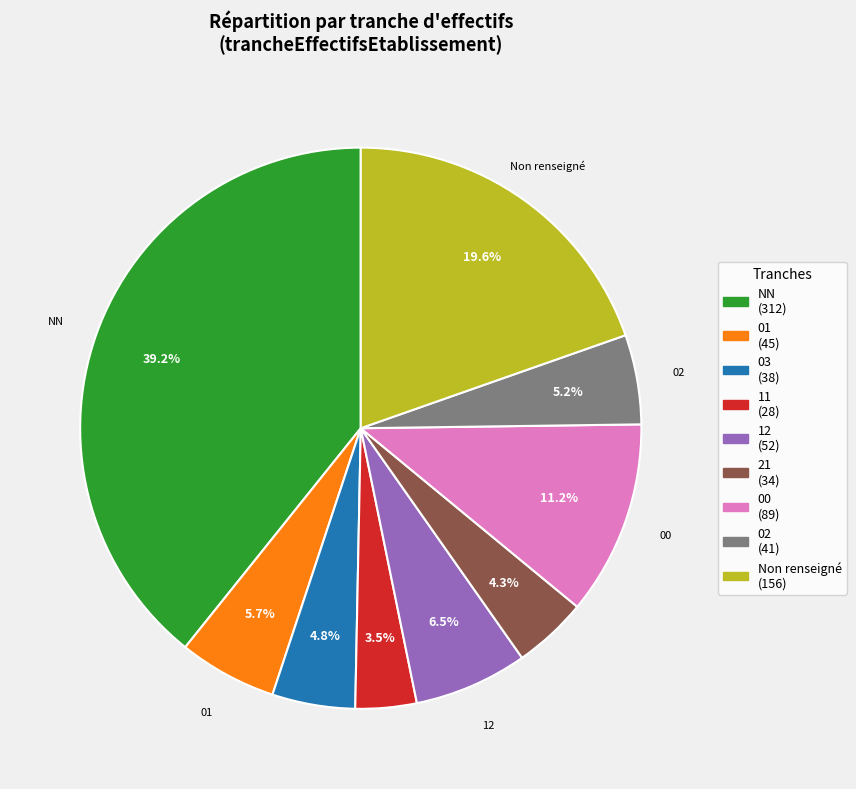

Is there any slice that represents more than half of the pie?

No